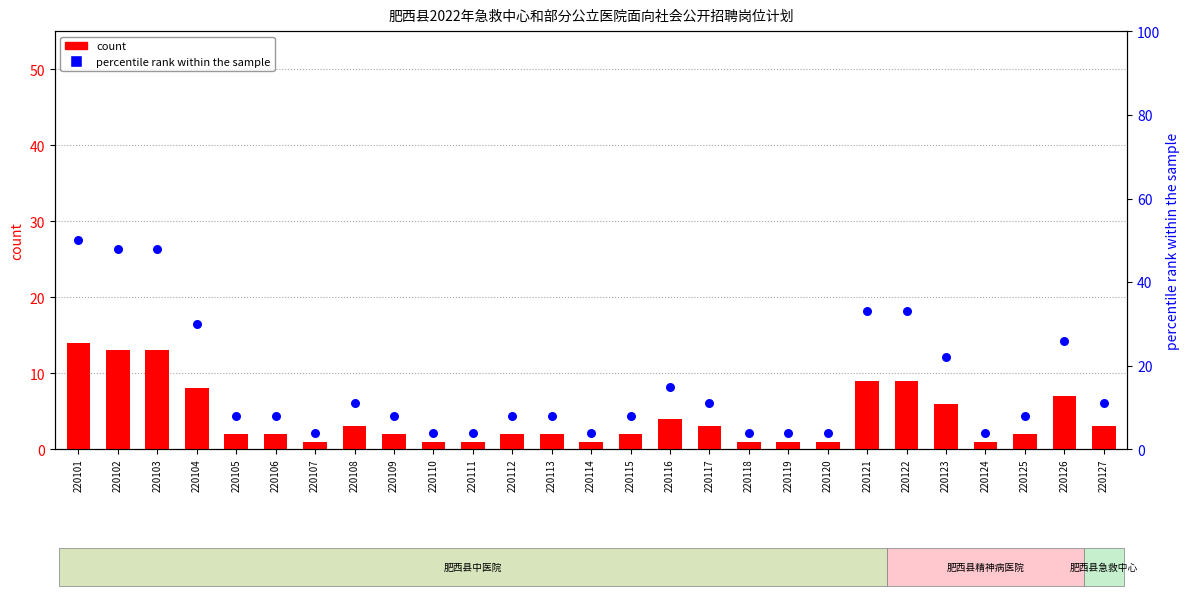

What are all the series names shown in the legend?

count, percentile rank within the sample